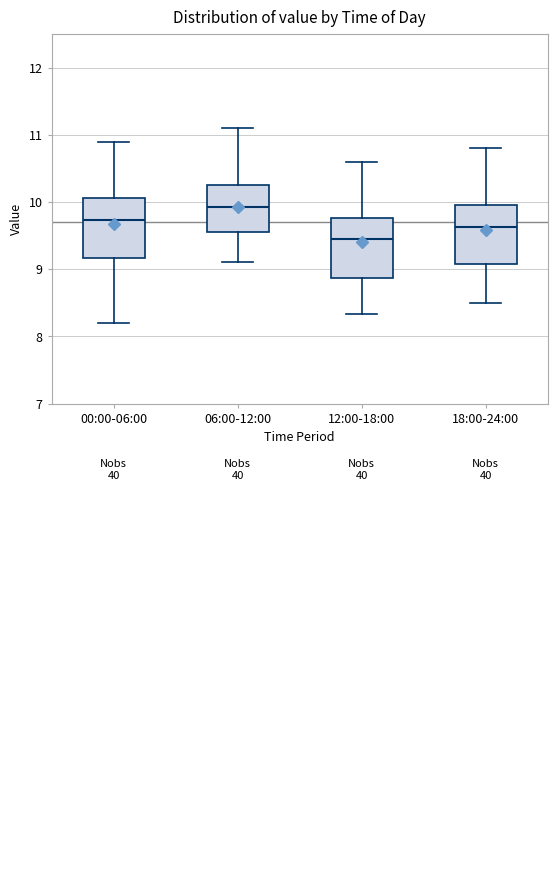

Reading left to right, transcribe this box plot: for each box, give where its median line is, the range the box spans, and where its two whiskers end, as read against the y-axis. The values are not printed on the chart, so give them approximately, as read against the axis.

00:00-06:00: median 9.7, box 9.2 to 10.1, whiskers 8.2 to 10.9
06:00-12:00: median 9.9, box 9.6 to 10.3, whiskers 9.1 to 11.1
12:00-18:00: median 9.5, box 8.9 to 9.8, whiskers 8.3 to 10.6
18:00-24:00: median 9.6, box 9.1 to 10.0, whiskers 8.5 to 10.8